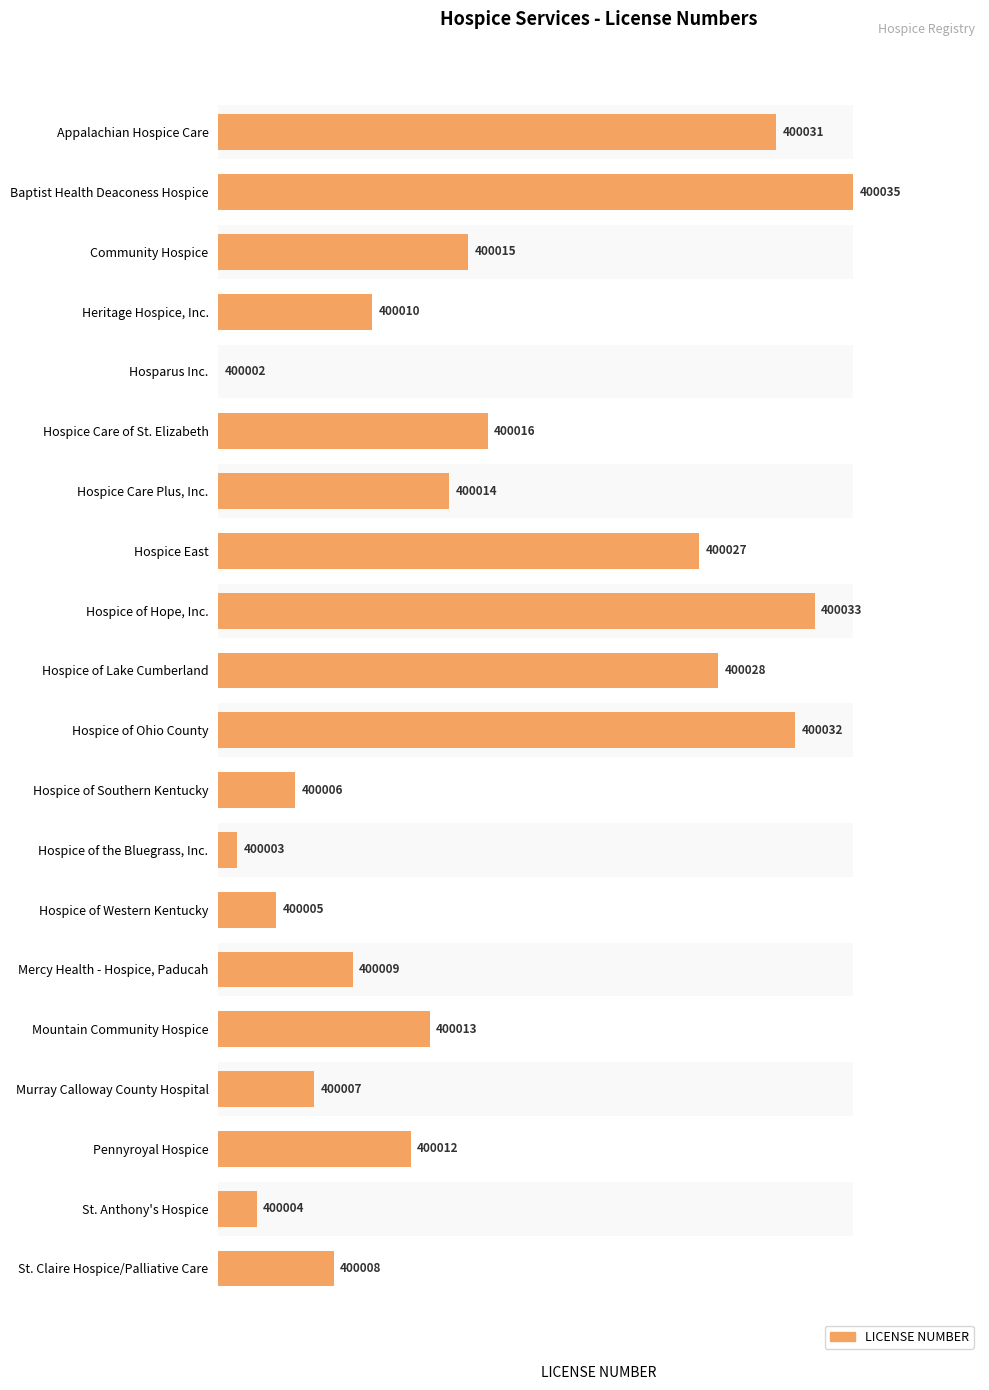

List the labels in order of value, smallest first.

Hosparus Inc., Hospice of the Bluegrass, Inc., St. Anthony's Hospice, Hospice of Western Kentucky, Hospice of Southern Kentucky, Murray Calloway County Hospital, St. Claire Hospice/Palliative Care, Mercy Health - Hospice, Paducah, Heritage Hospice, Inc., Pennyroyal Hospice, Mountain Community Hospice, Hospice Care Plus, Inc., Community Hospice, Hospice Care of St. Elizabeth, Hospice East, Hospice of Lake Cumberland, Appalachian Hospice Care, Hospice of Ohio County, Hospice of Hope, Inc., Baptist Health Deaconess Hospice